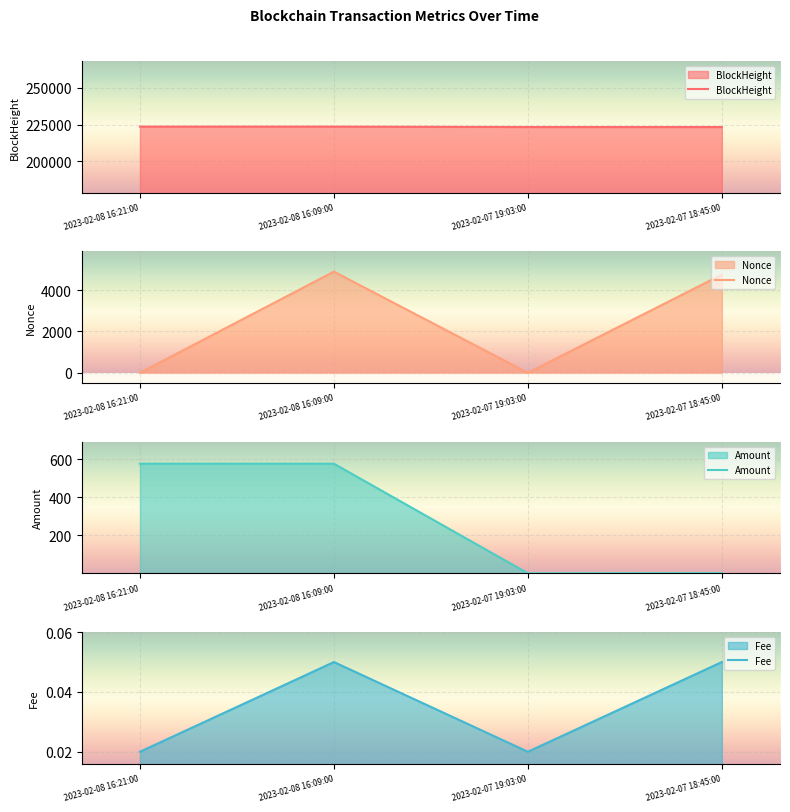

Reading left to right, extract all data points from this chart.

BlockHeight: 223567.0	223565.0	223295.0	223293.0
Nonce: 1.0	4892.0	0.0	4751.0
Amount: 575.6	575.6	1.0	2.0
Fee: 0.0	0.1	0.0	0.1